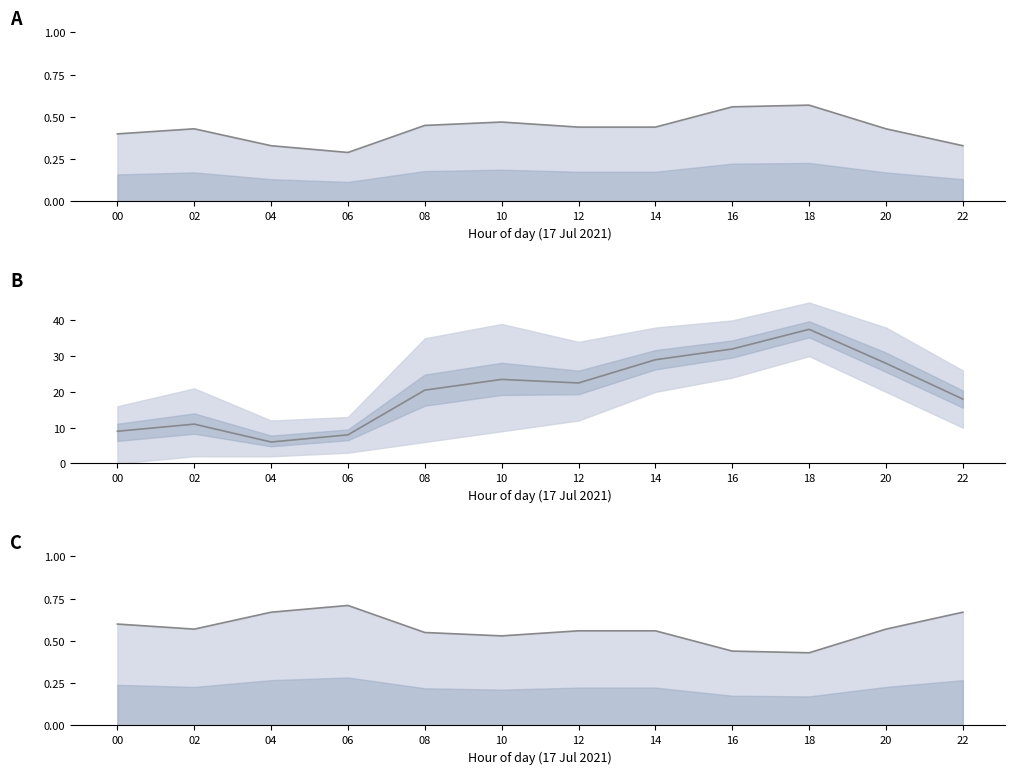

The AB share line series shows 0.7 at 22. True or false?

True